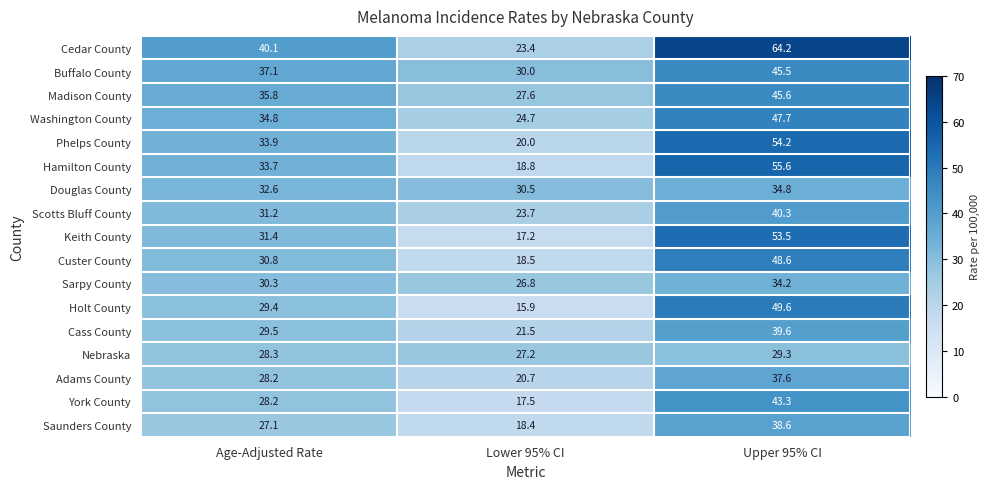

True or false: Nebraska has a value of 14.9 at Lower 95% CI.

False